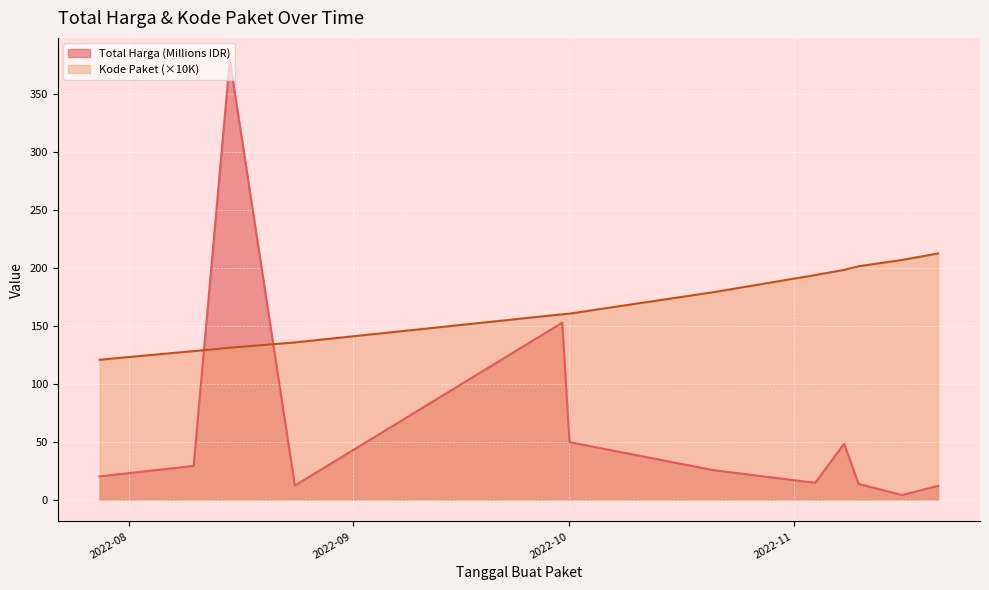

At which label is Total Harga (Billions) closest to 191?

2022-09-30